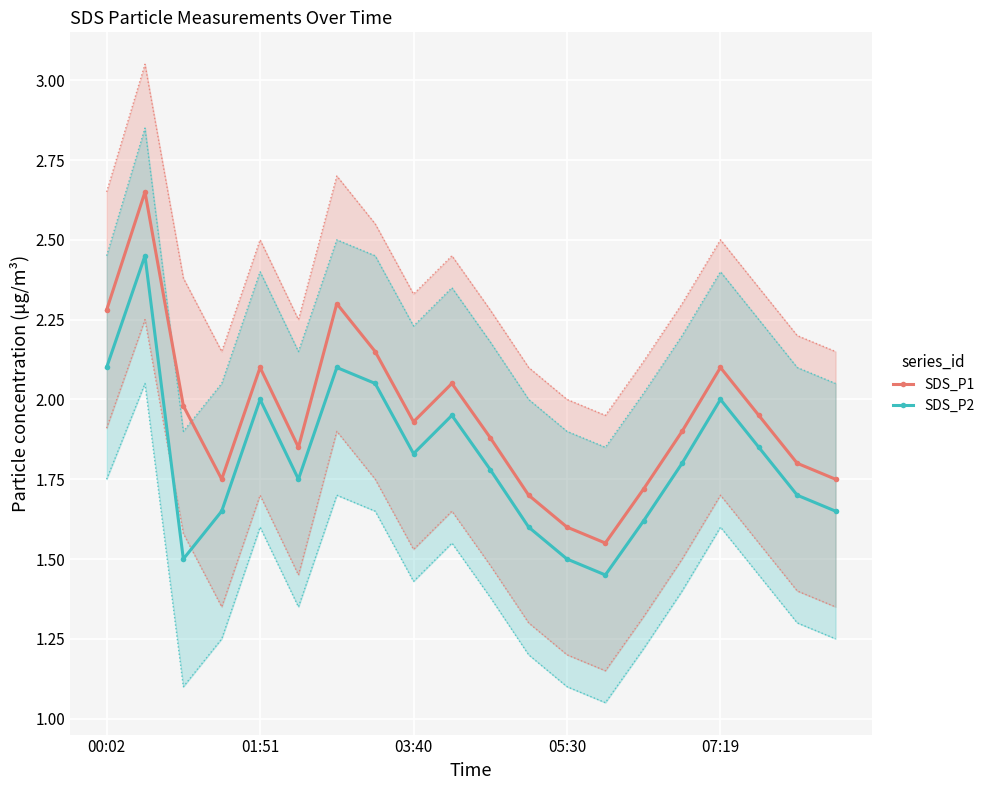

What is the difference between the maximum and minimum values in the SDS_P1 series?

1.1